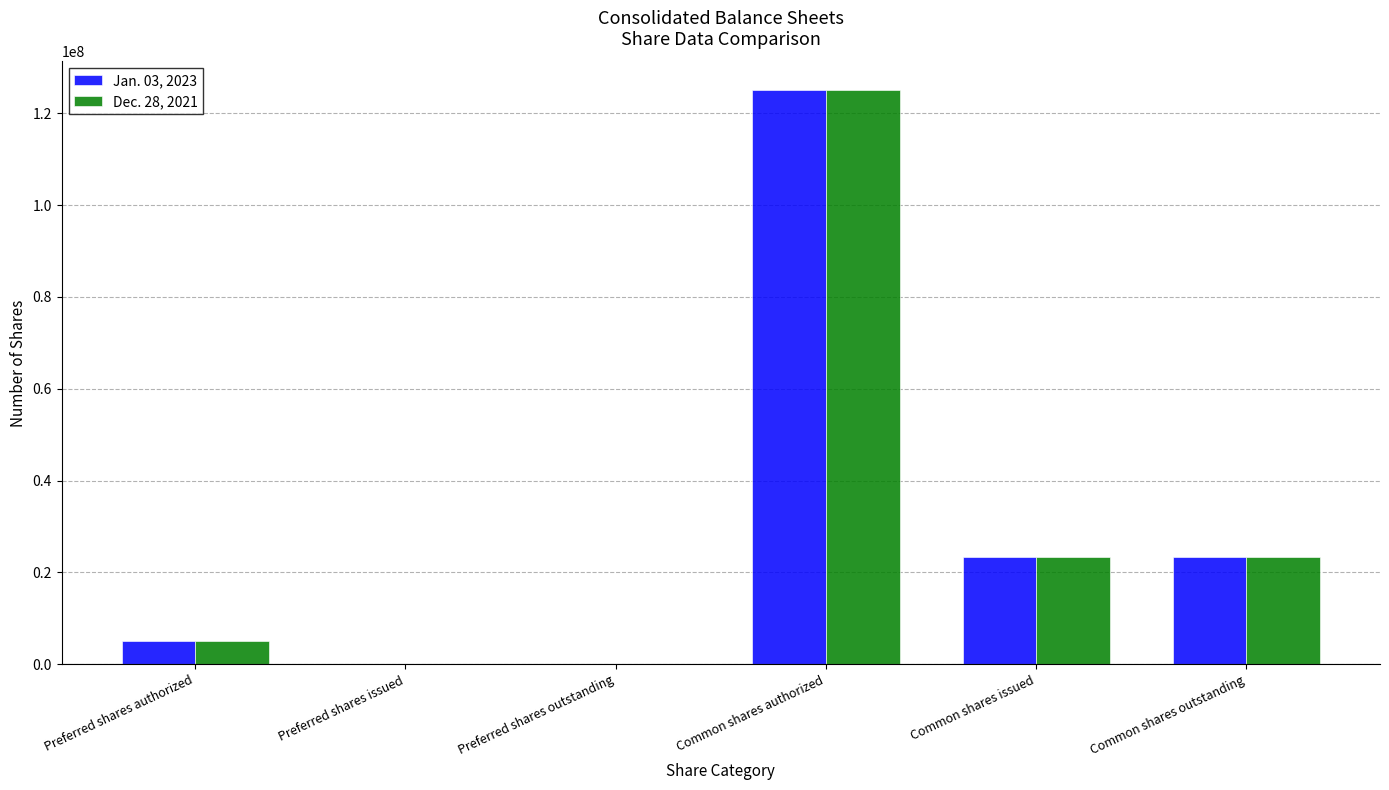

How many series are shown in this chart?

2